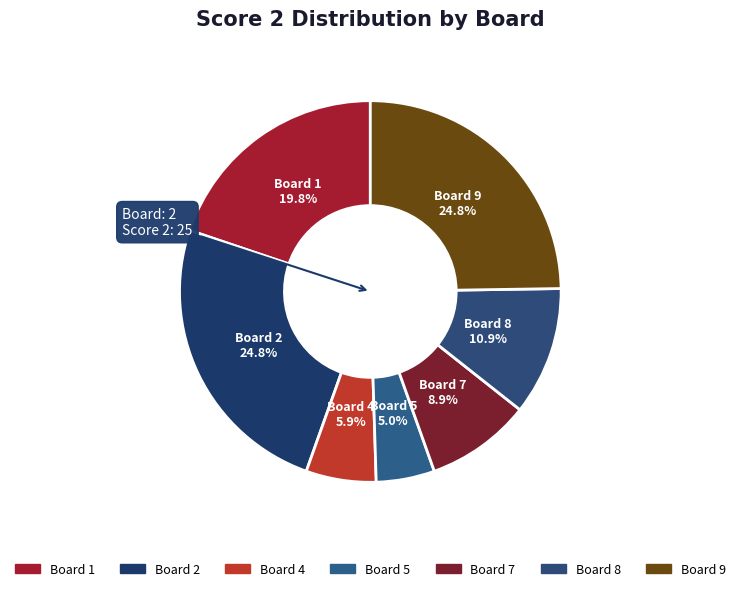

How many segments does this pie chart have?

7